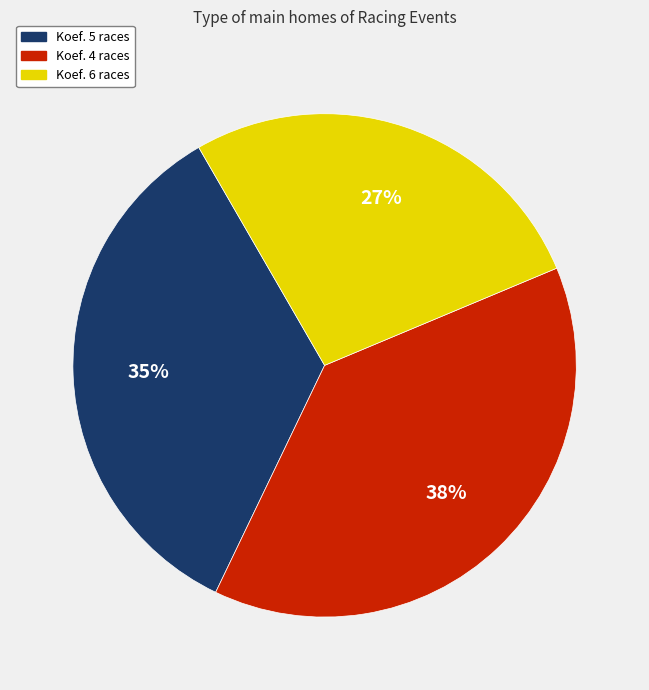

Does any single category account for the majority?

No